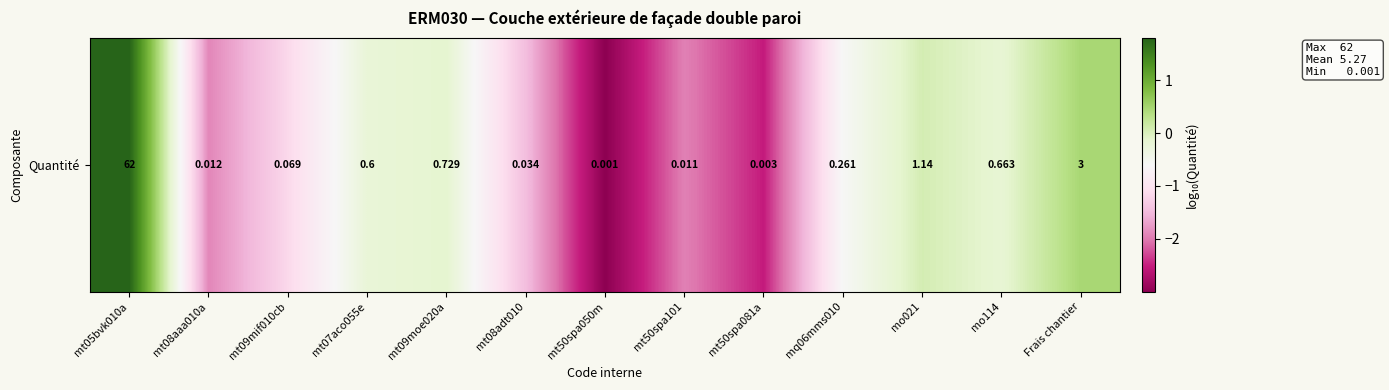

Between mt50spa050m and mt09moe020a, which is larger?

mt09moe020a